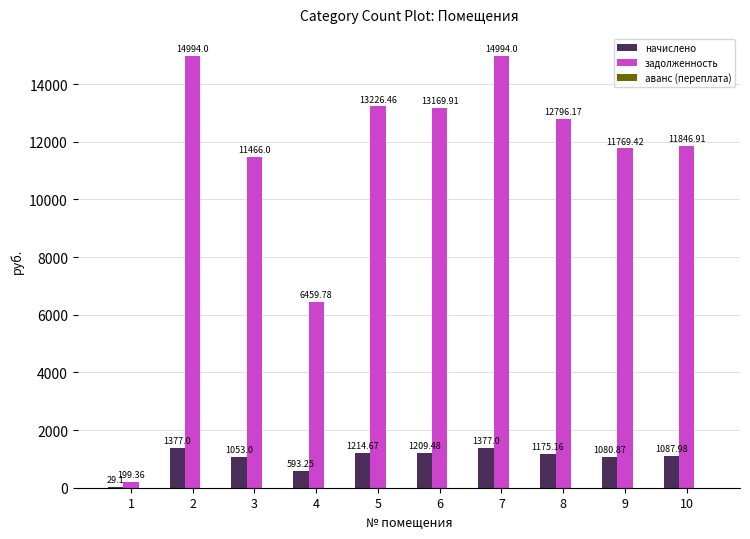

What is the maximum value for начислено?

1377.0